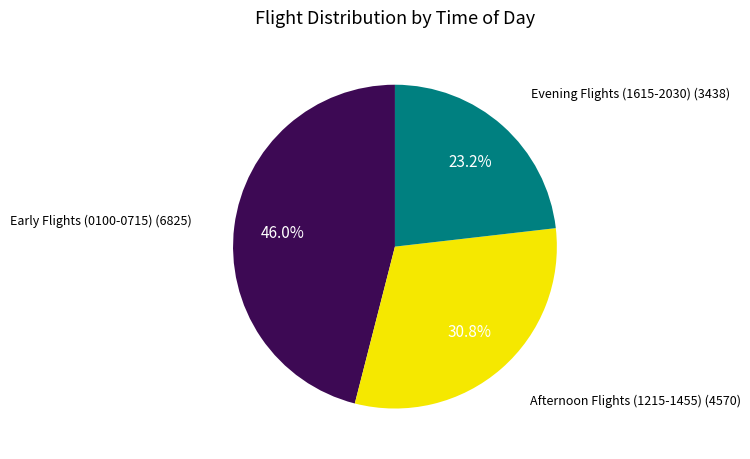

Is there any slice that represents more than half of the pie?

No